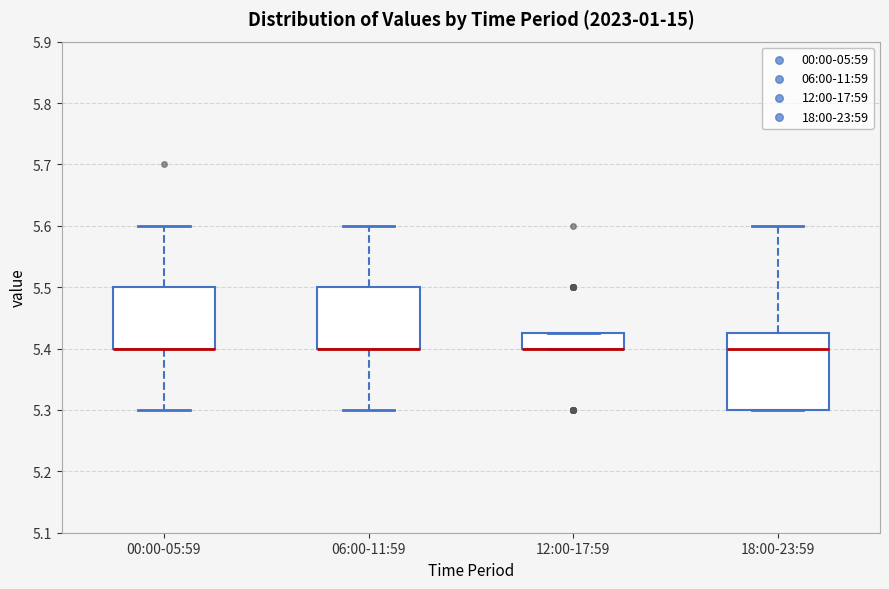

Which box is the tallest, from its lower edge to its upper edge?

18:00-23:59